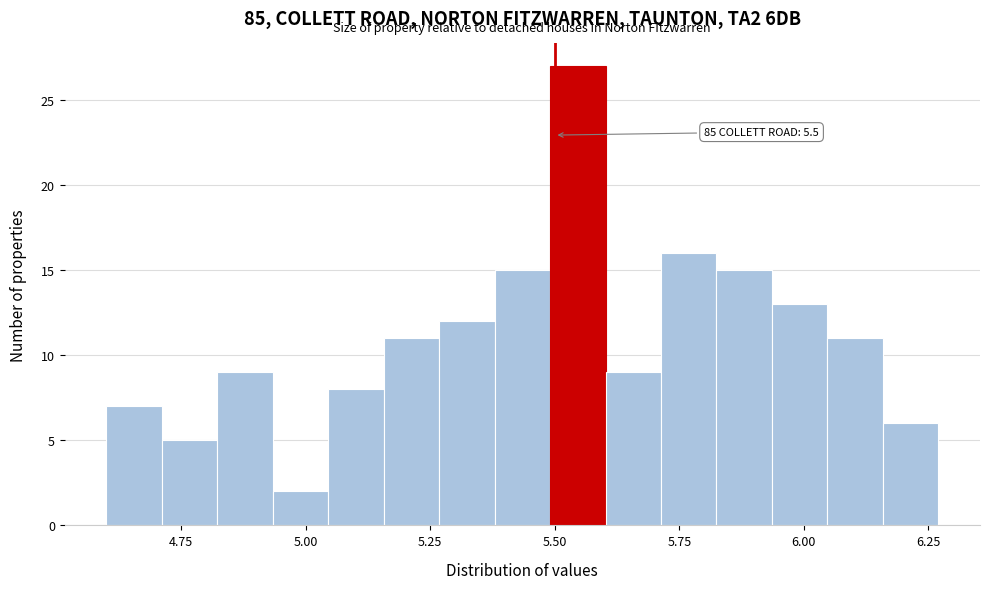

Read against the x-axis, roughly where is the centre of the tallest bar?

5.55